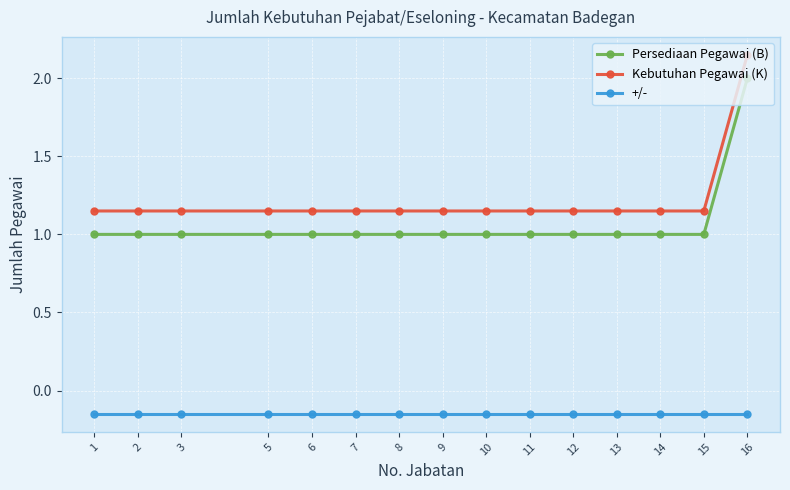

What is the maximum value for Persediaan Pegawai (B)?

2.0